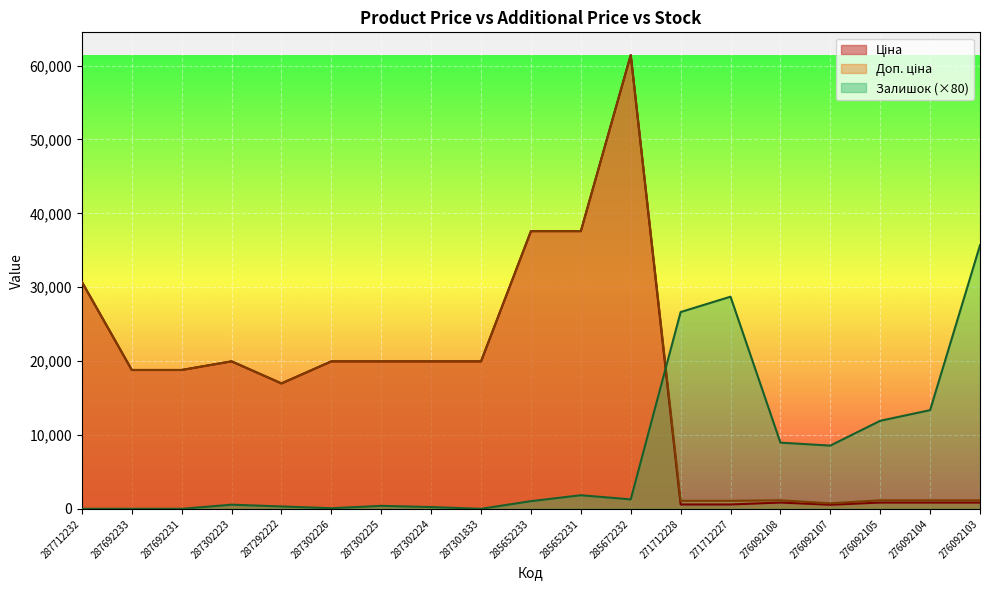

At how many categories does at least one series exceed 2725?

19